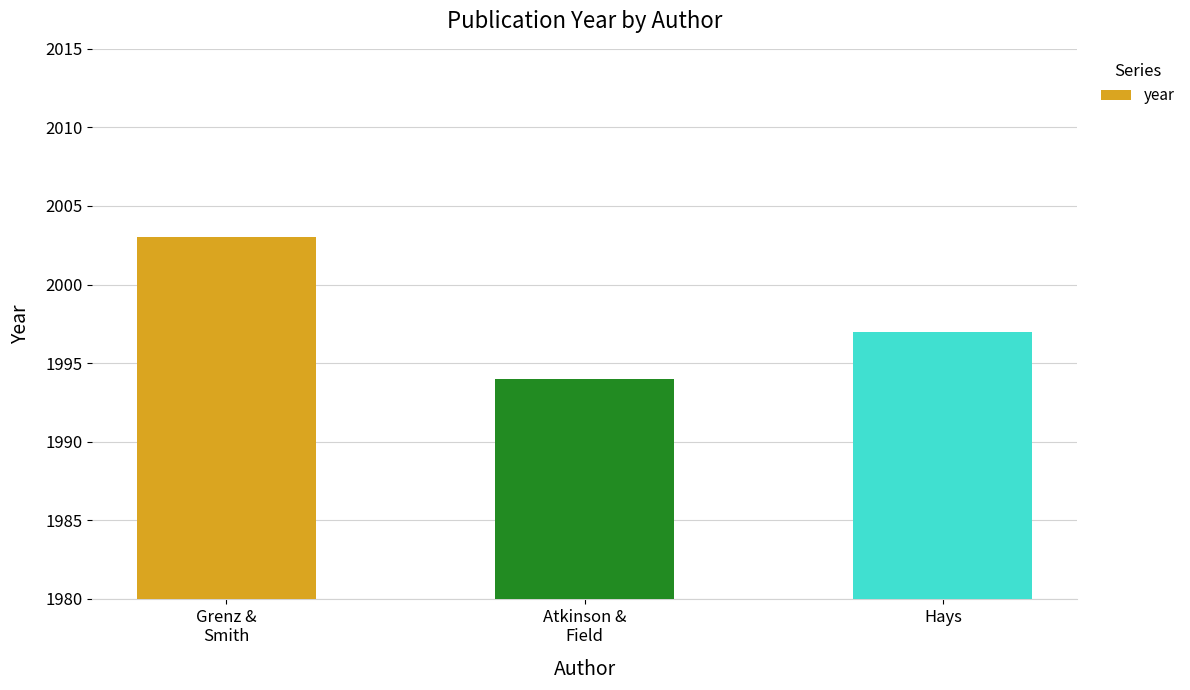

Which label corresponds to the largest value in the chart?

Grenz &
Smith